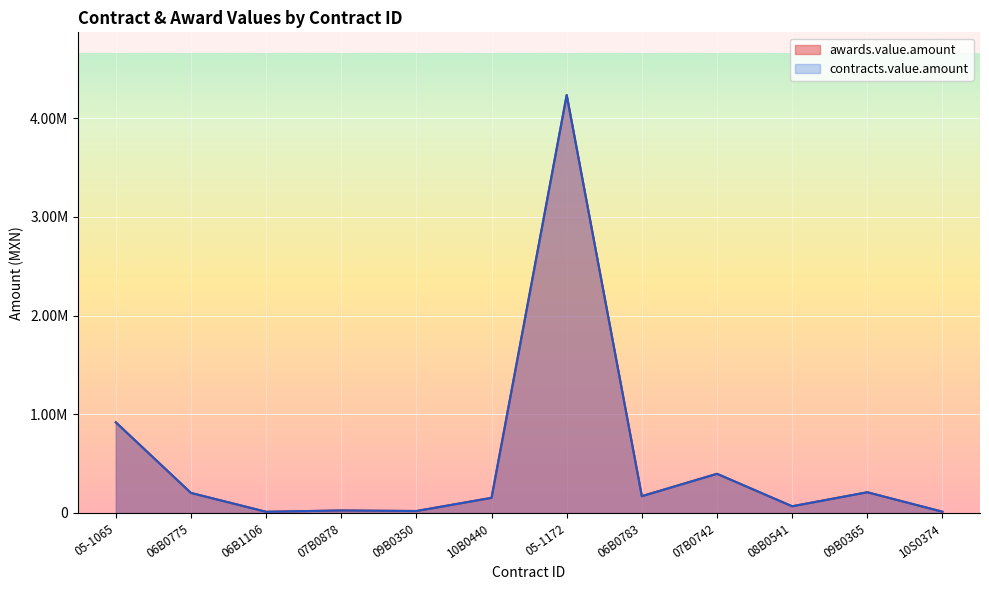

What is the label of the 1st point from the left?

05-1065